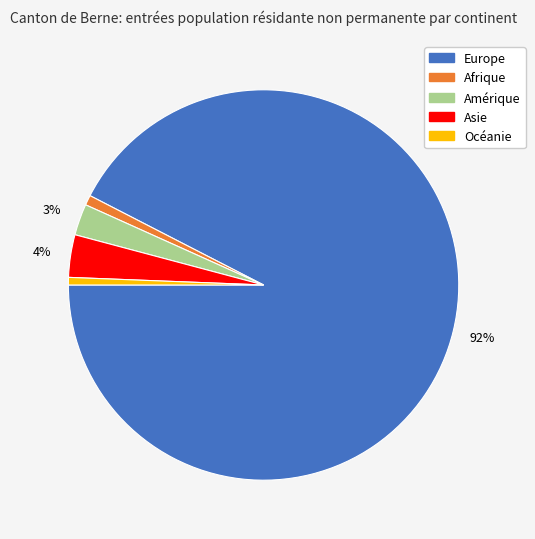

True or false: Europe accounts for 92% of the total.

True